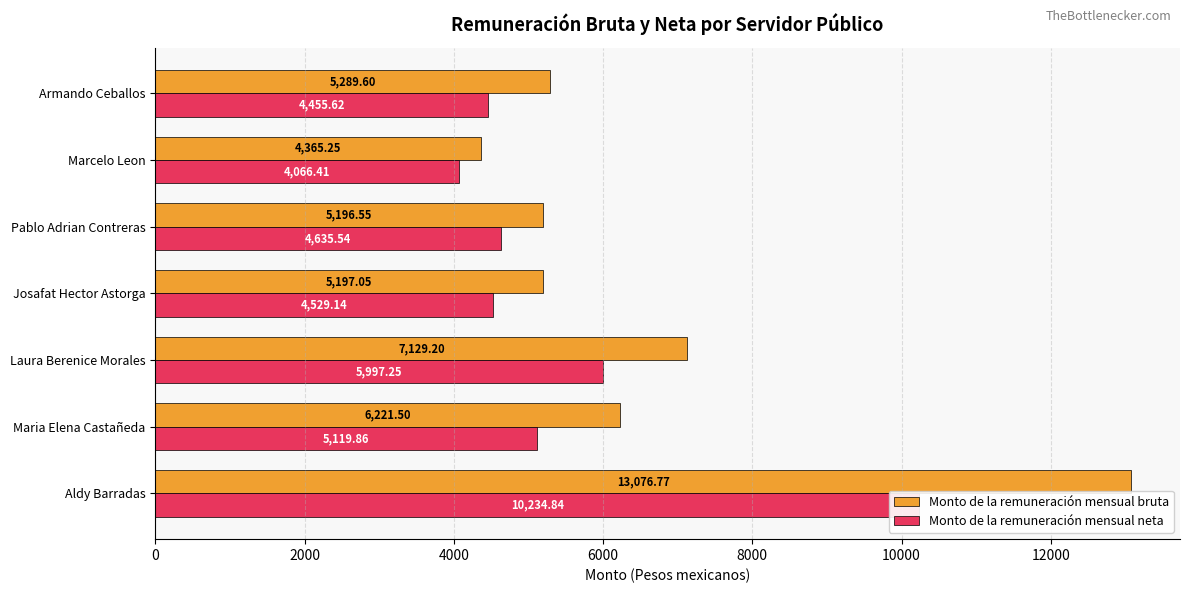

How many data points in Monto de la remuneración mensual neta are above 4635?

4